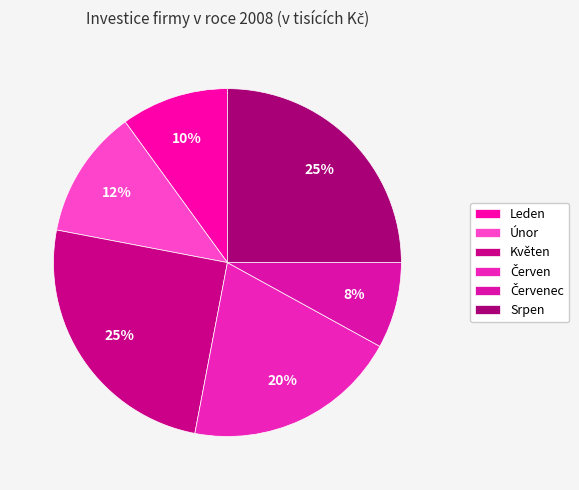

Is there any slice that represents more than half of the pie?

No